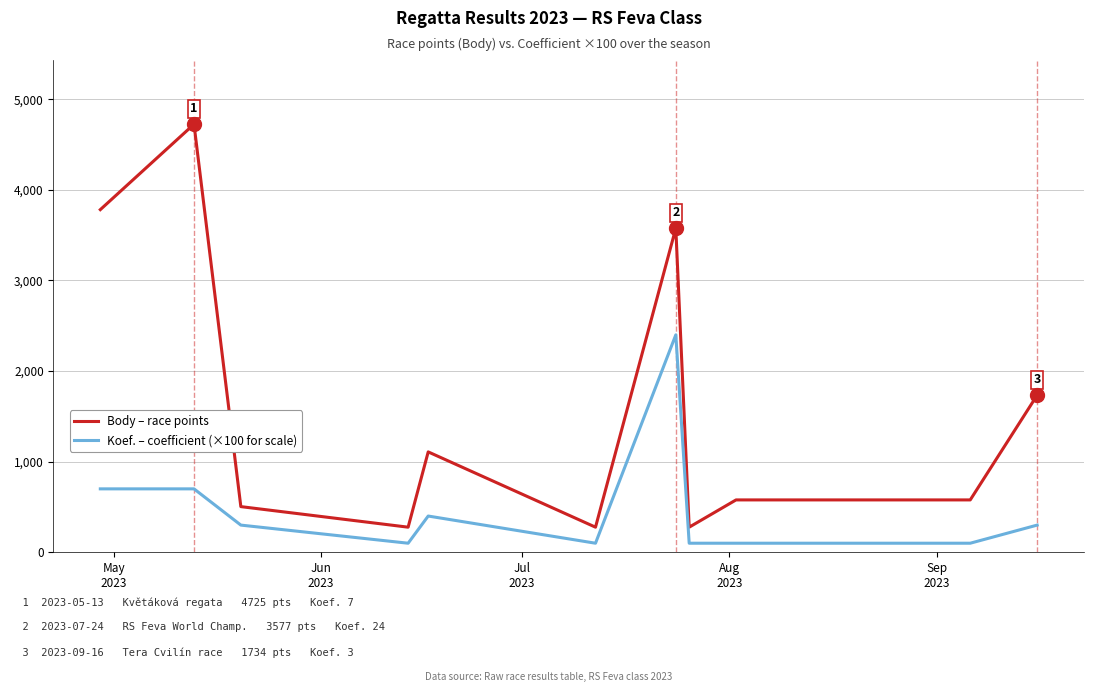

Reading left to right, transcribe all the data shown in this chart.

Body – race points: 3782	4725	504	277	1108	277	3577	277	578	578	1734
Koef. – coefficient (×100 for scale): 700	700	300	100	400	100	2400	100	100	100	300